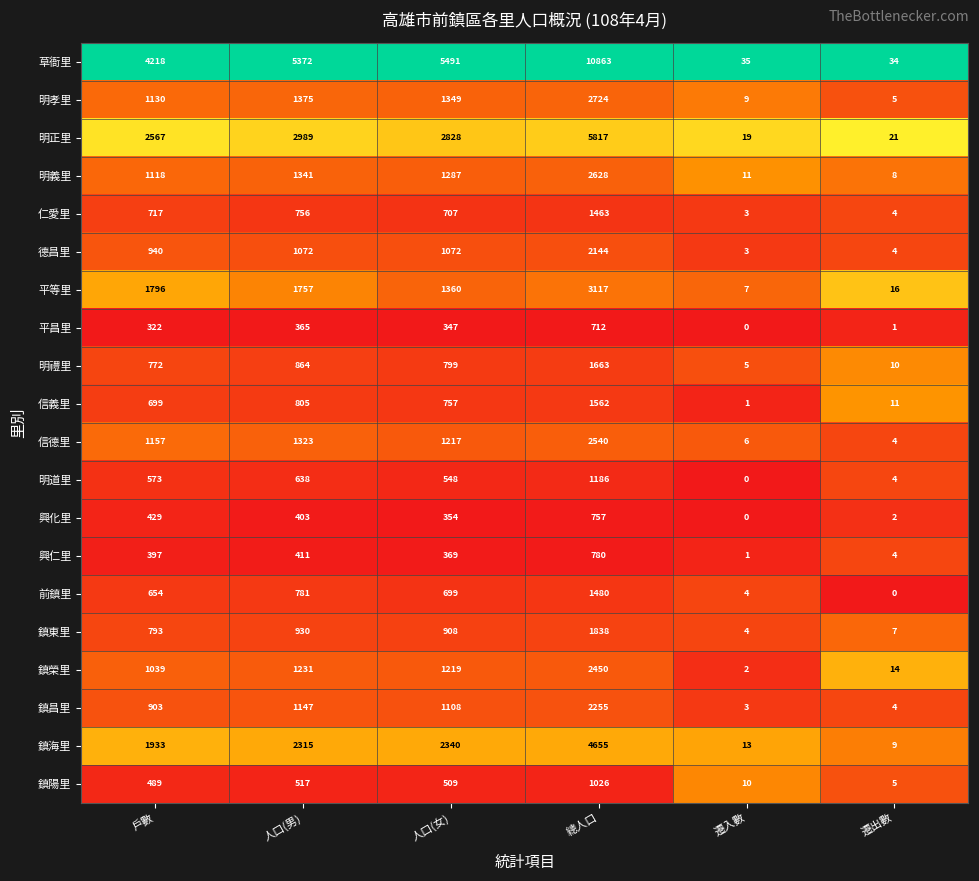

What is the difference between the highest and lowest values at 總人口?

10151